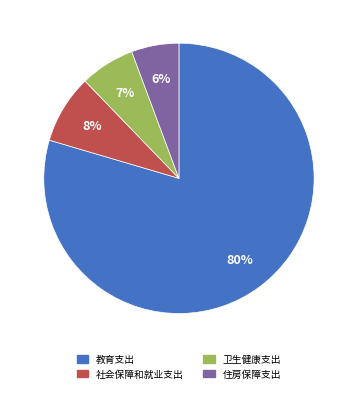

How many slices are in this pie chart?

4